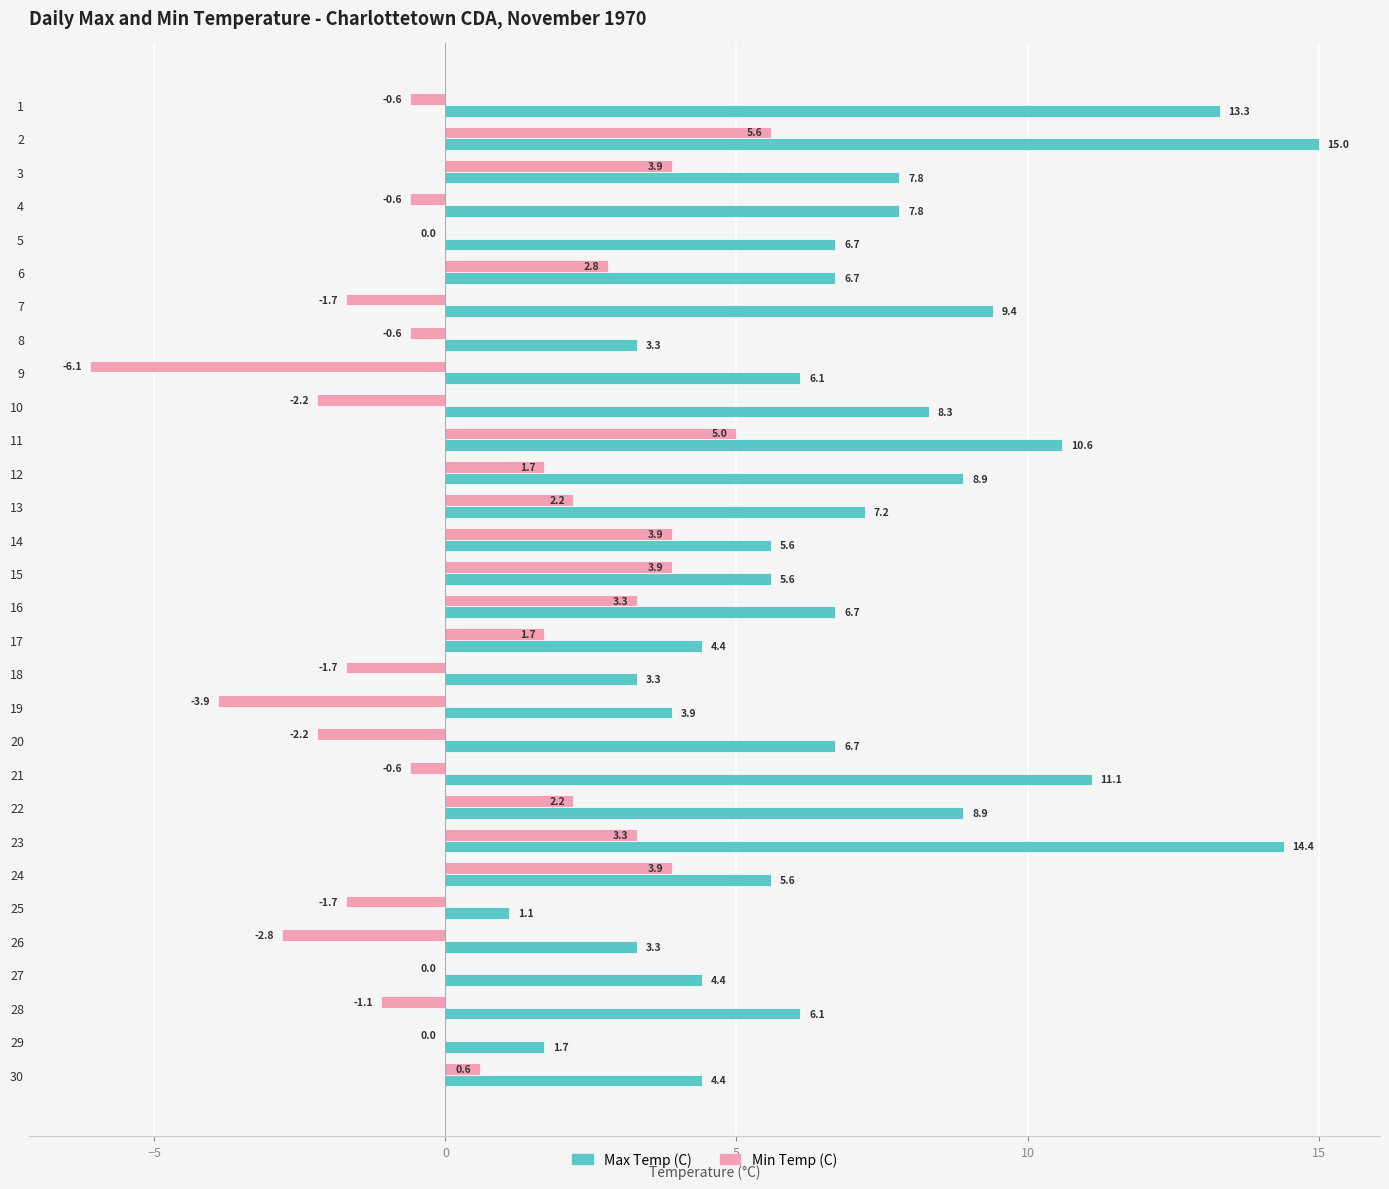

What is the sum of all Min Temp (C) values?

18.2